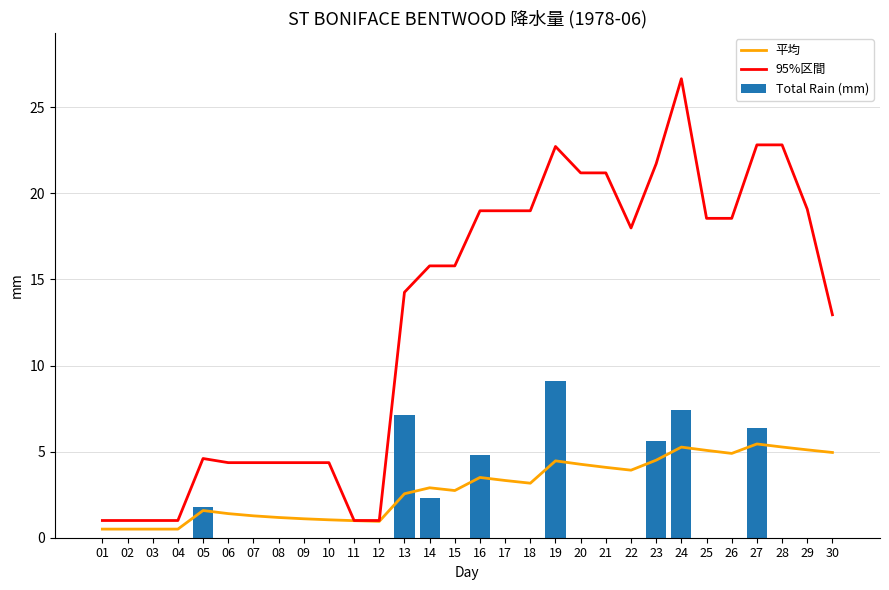

What is the value of the 平均 bar at the 12th from the left?

0.9